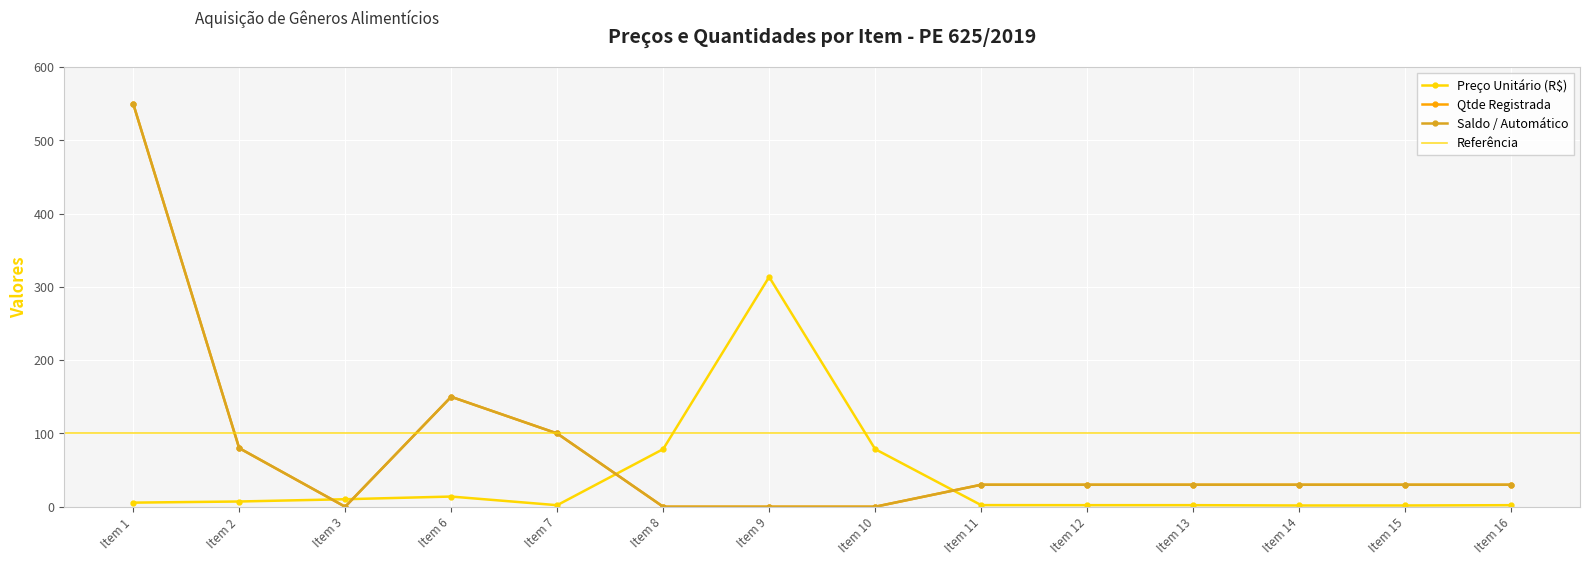

True or false: Saldo / Automático has a value of 550.0 at Item 1.

True